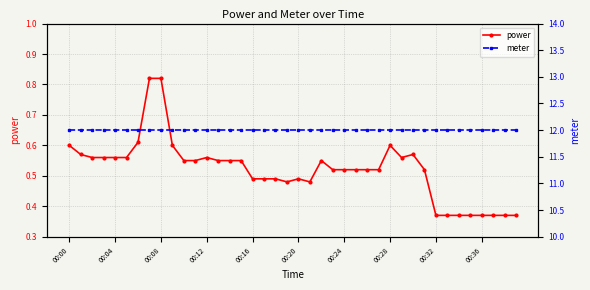

True or false: power and meter cross at least once.

False